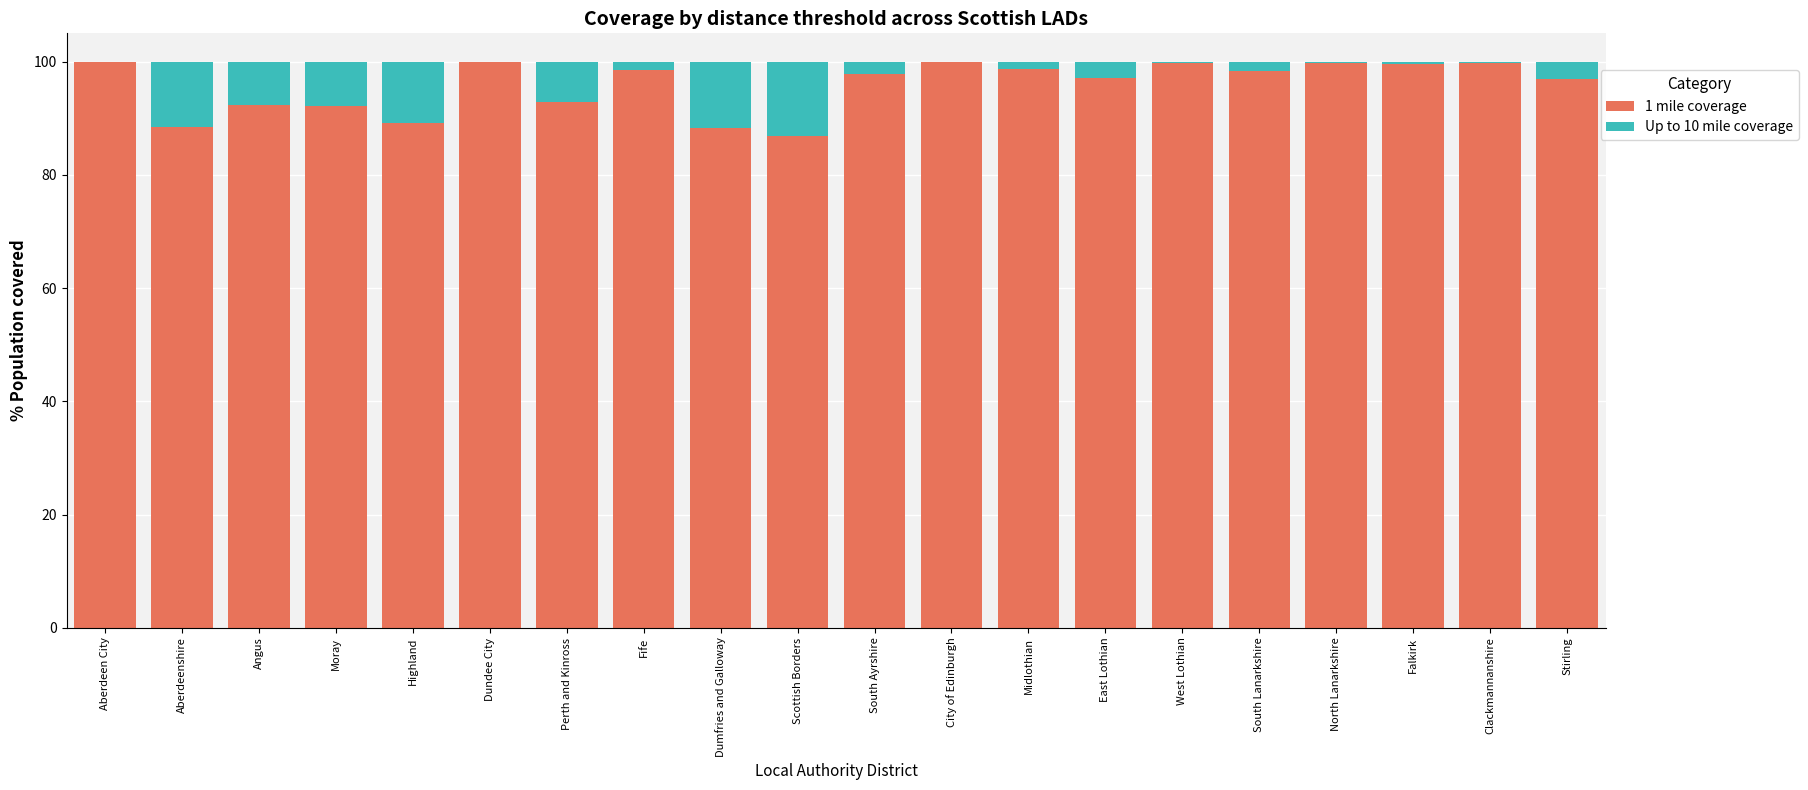

Does the chart contain stacked bars?

Yes